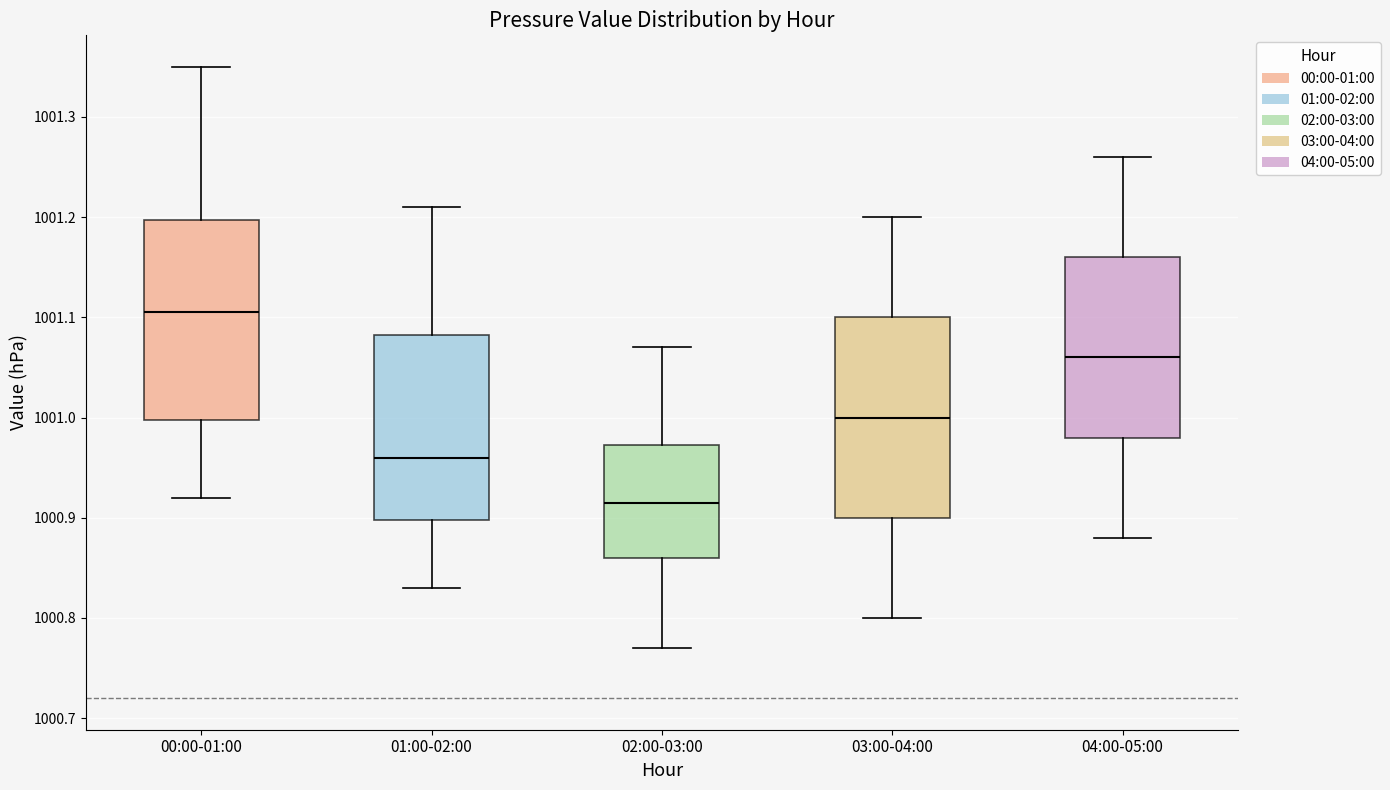

Reading left to right, transcribe this box plot: for each box, give where its median line is, the range the box spans, and where its two whiskers end, as read against the y-axis. The values are not printed on the chart, so give them approximately, as read against the axis.

00:00-01:00: median 1001.11, box 1001.00 to 1001.20, whiskers 1000.92 to 1001.35
01:00-02:00: median 1000.96, box 1000.90 to 1001.08, whiskers 1000.83 to 1001.21
02:00-03:00: median 1000.92, box 1000.86 to 1000.97, whiskers 1000.77 to 1001.07
03:00-04:00: median 1001.00, box 1000.90 to 1001.10, whiskers 1000.80 to 1001.20
04:00-05:00: median 1001.06, box 1000.98 to 1001.16, whiskers 1000.88 to 1001.26